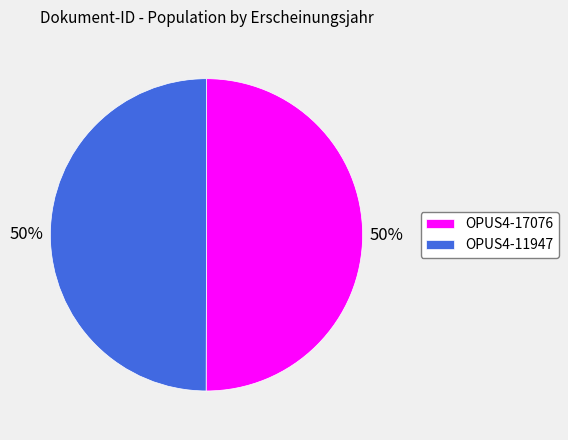

To the nearest percent, what is the combined percentage of OPUS4-11947 and OPUS4-17076?

100%